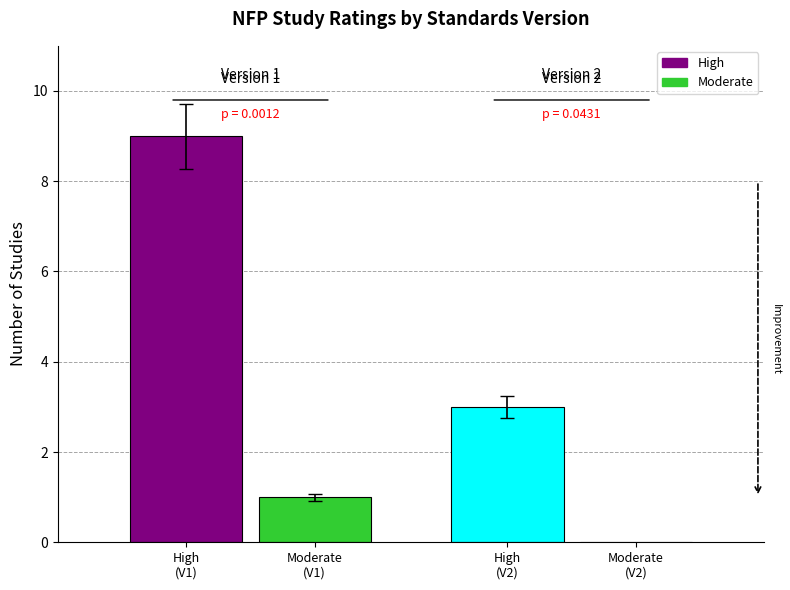

Which series has the largest total across all categories?

High